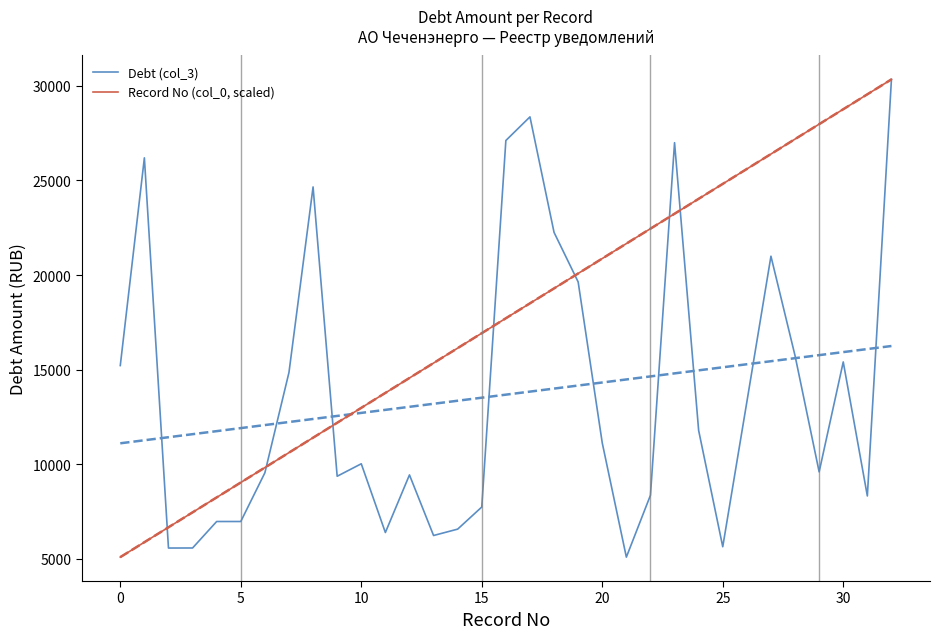

What is the minimum value for Record No (col_0, scaled)?

5078.2